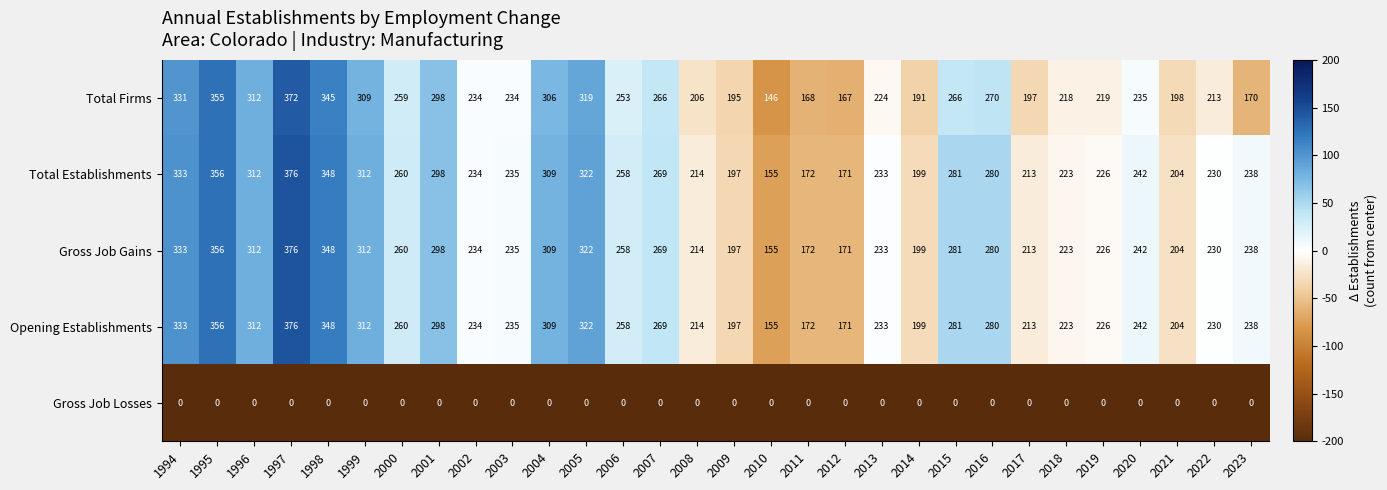

Which series has the widest spread of values?

Total Firms